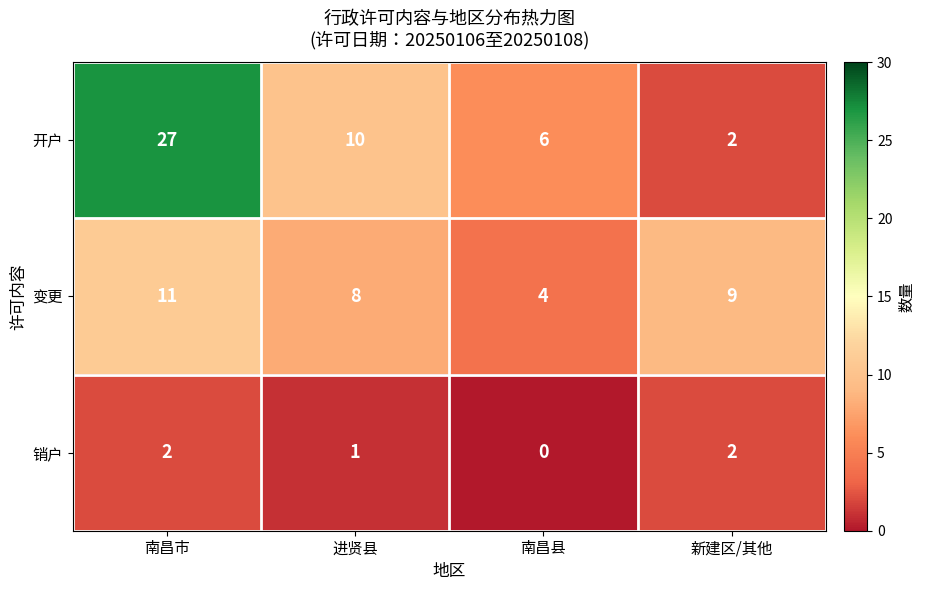

How many data points in 销户 are less than 2?

2